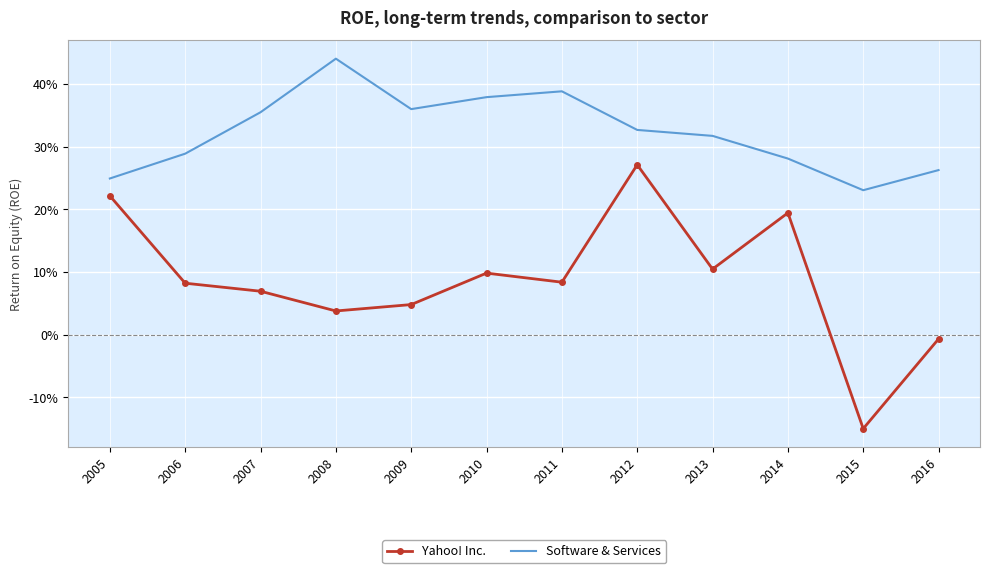

What are all the series names shown in the legend?

Yahoo! Inc., Software & Services